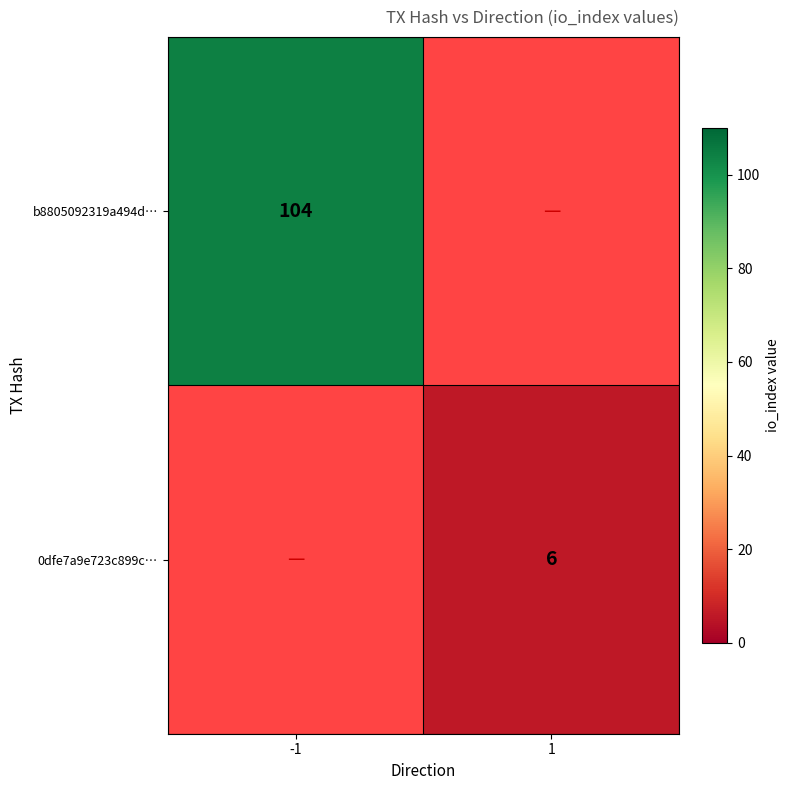

Is the value of 0dfe7a9e723c899c… at 1 greater than the value of b8805092319a494d… at -1?

No